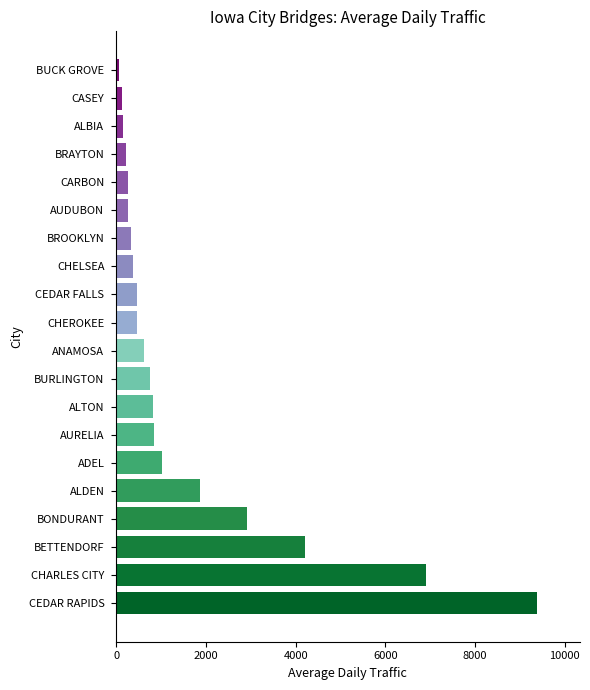

At which category does the chart reach its peak across all series?

CEDAR RAPIDS